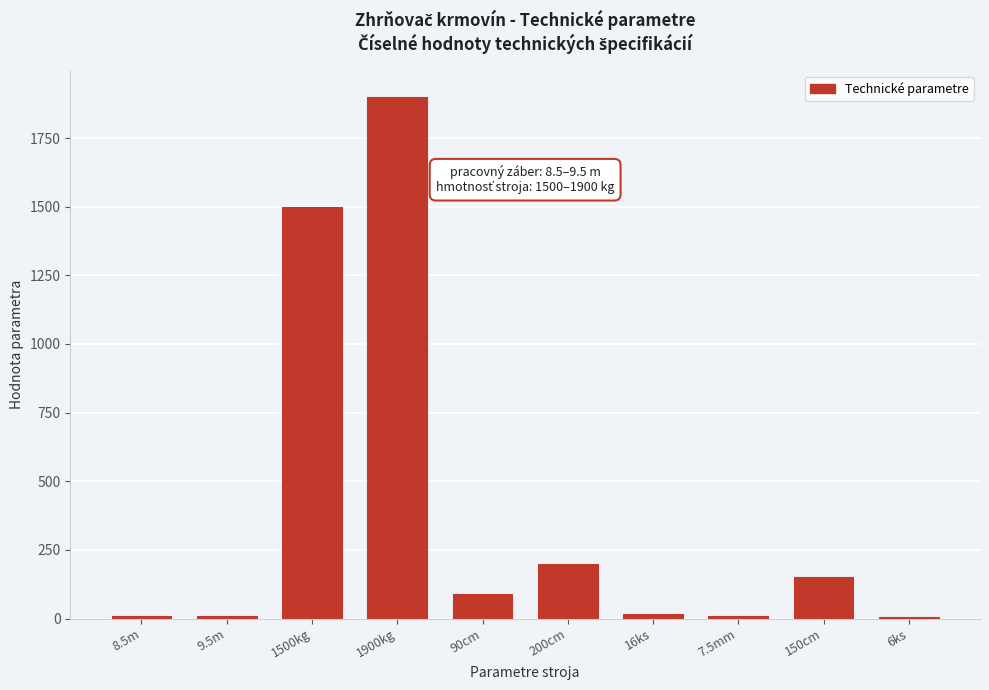

What is the value of the 9th bar from the left?

150.0